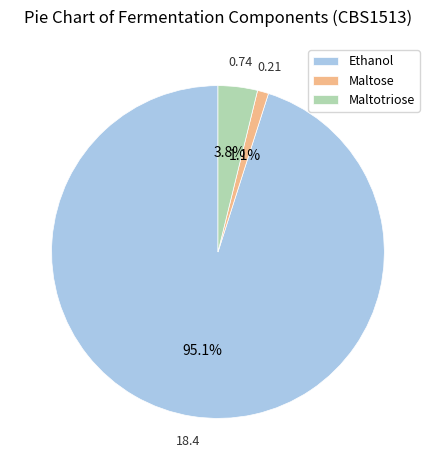

Which category has the biggest portion of the pie?

Ethanol